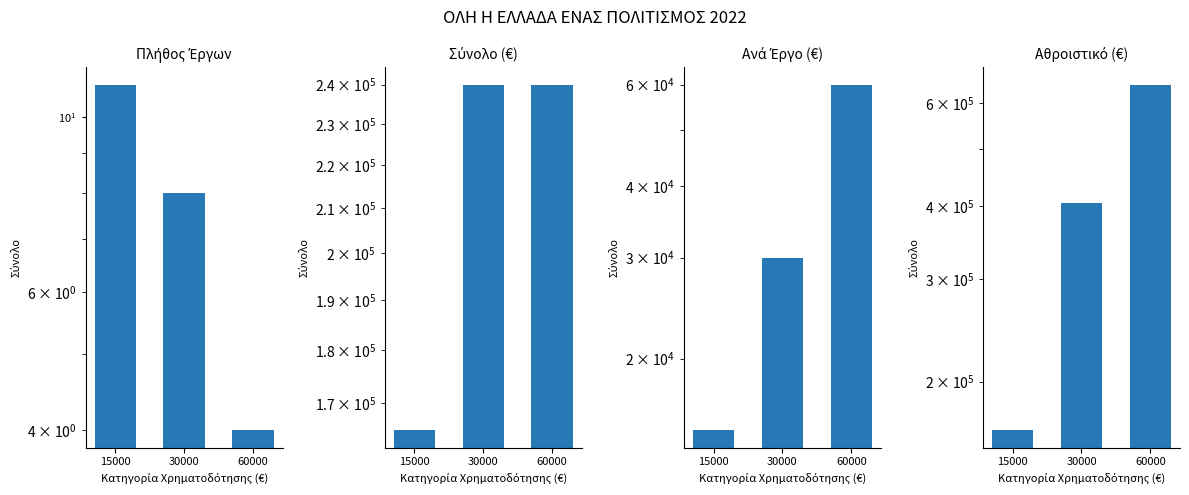

The value of Σύνολο (€) at 15000 is 165000. True or false?

True